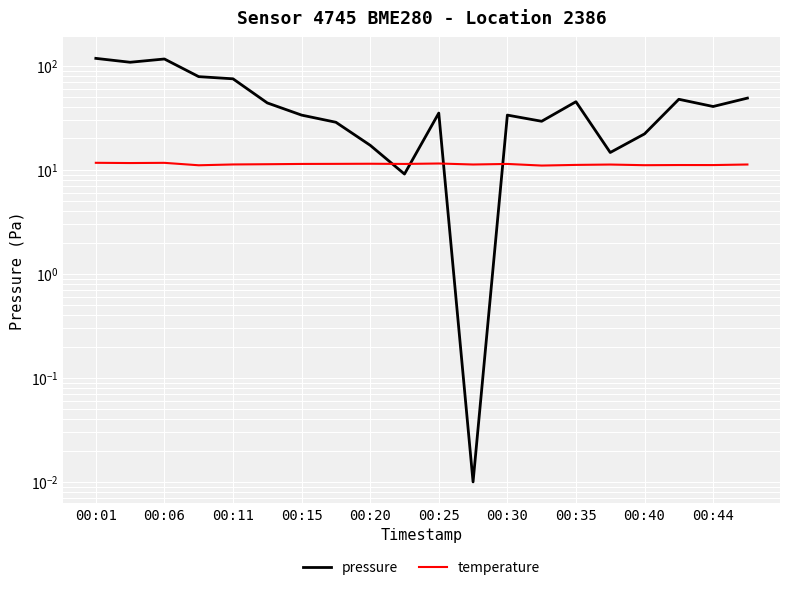

Which label corresponds to the largest value in the chart?

00:01